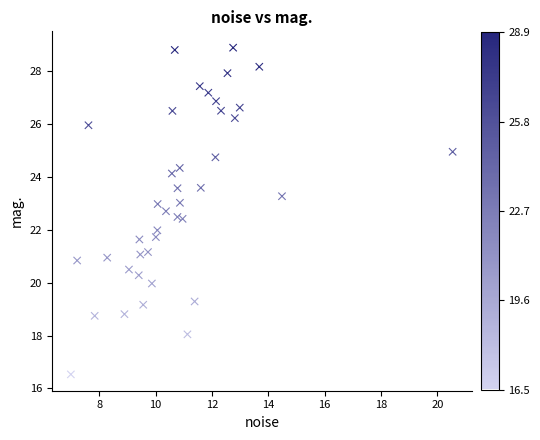

What is the range of Y values (max minus min)?

12.4